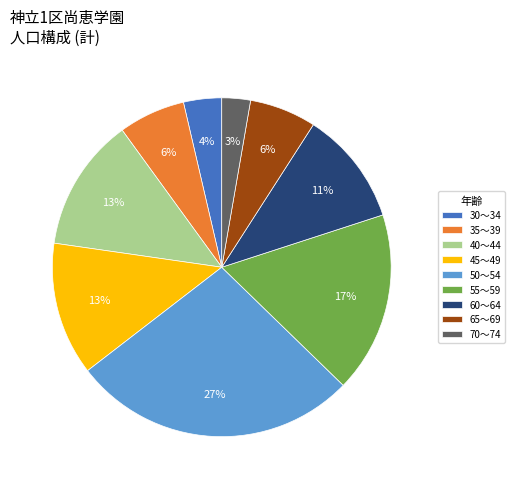

Combined, do 45～49 and 30～34 account for over 50%?

No